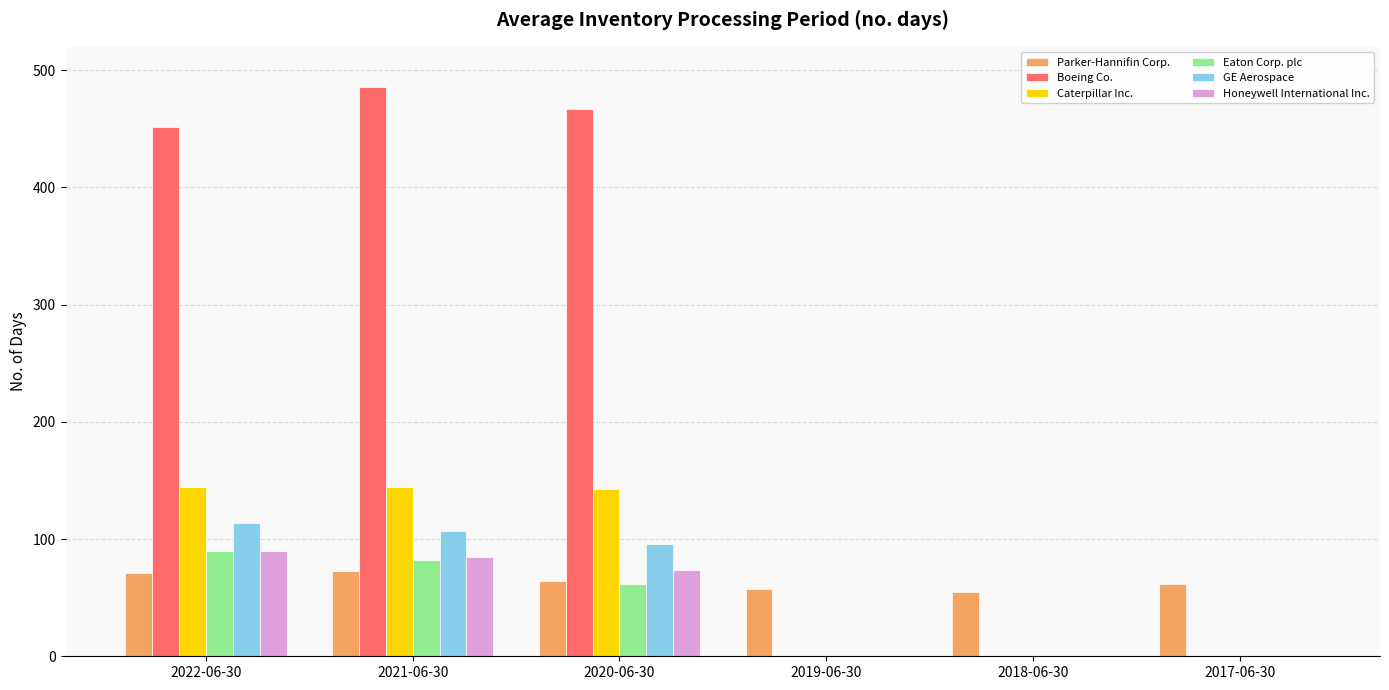

Is it true that GE Aerospace equals 194 at 2022-06-30?

False